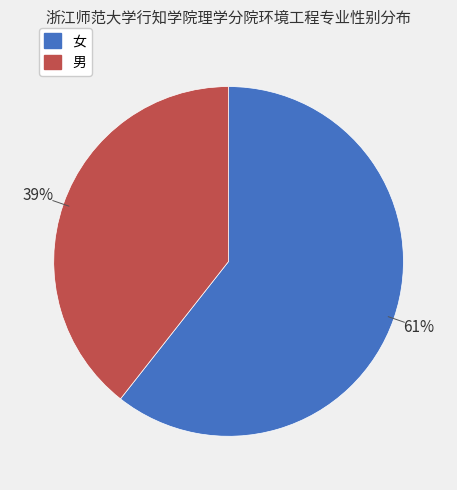

Rank the categories by value from lowest to highest.

男, 女